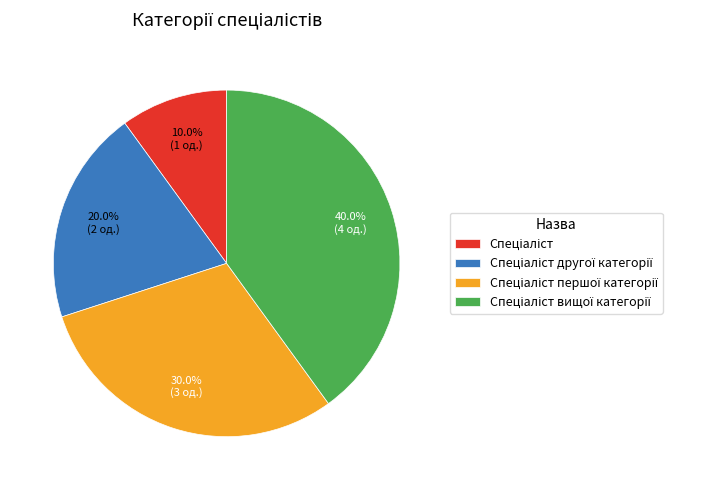

Does any single category account for the majority?

No